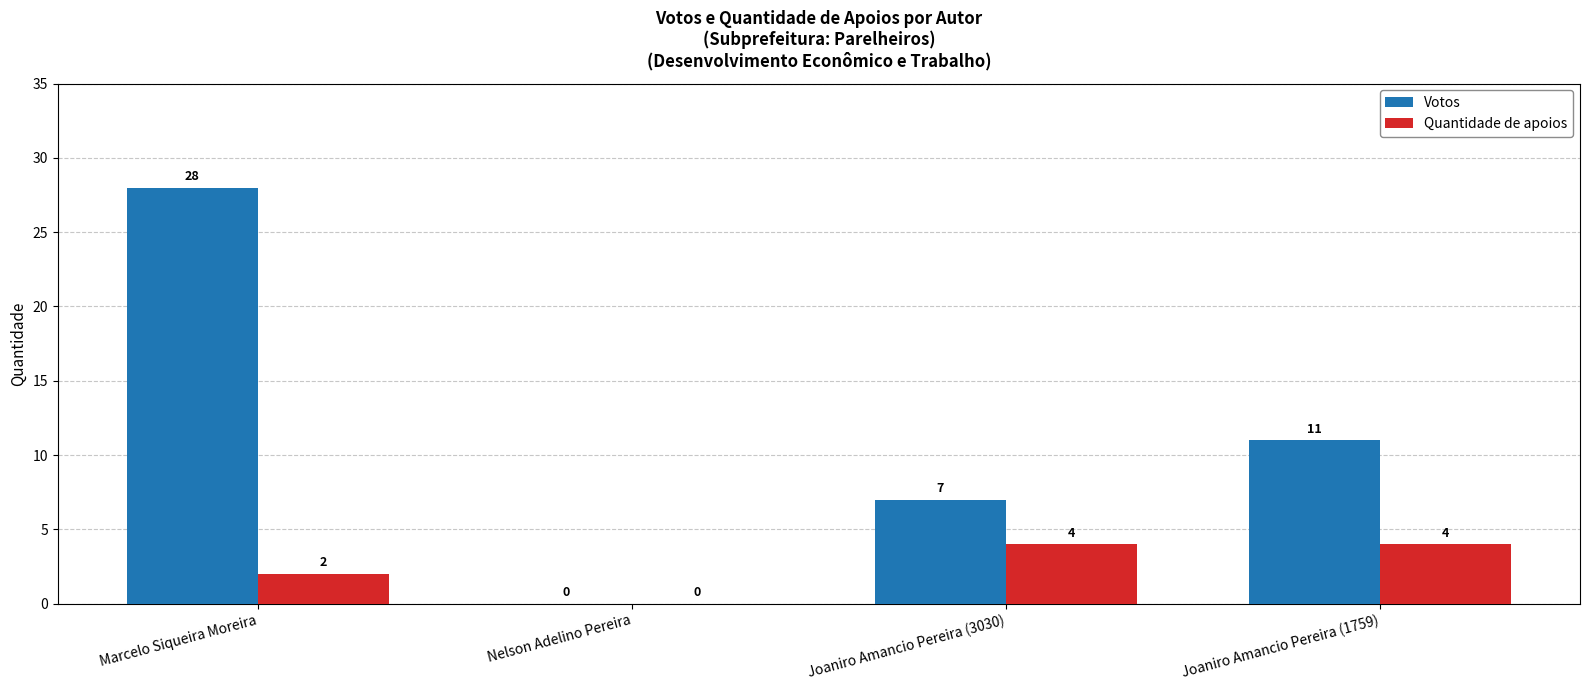

Are the bars horizontal?

No